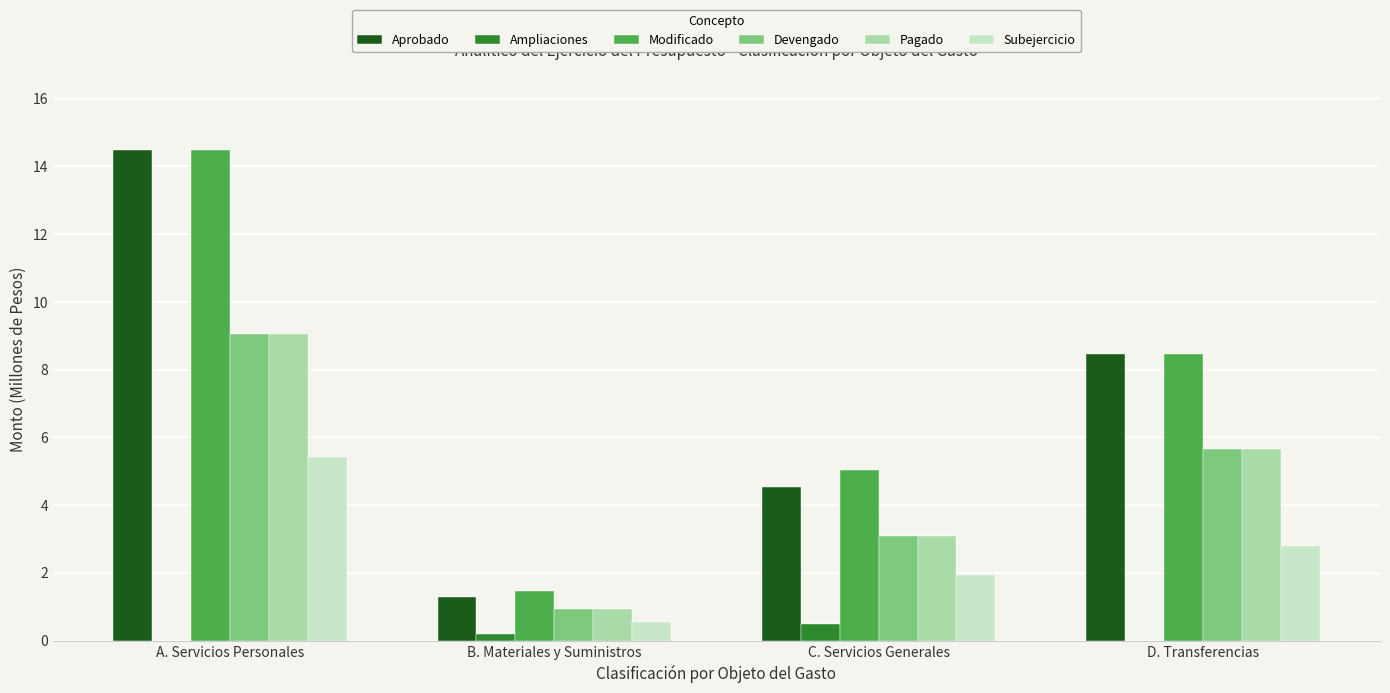

What is the maximum value shown in the chart?

14.5